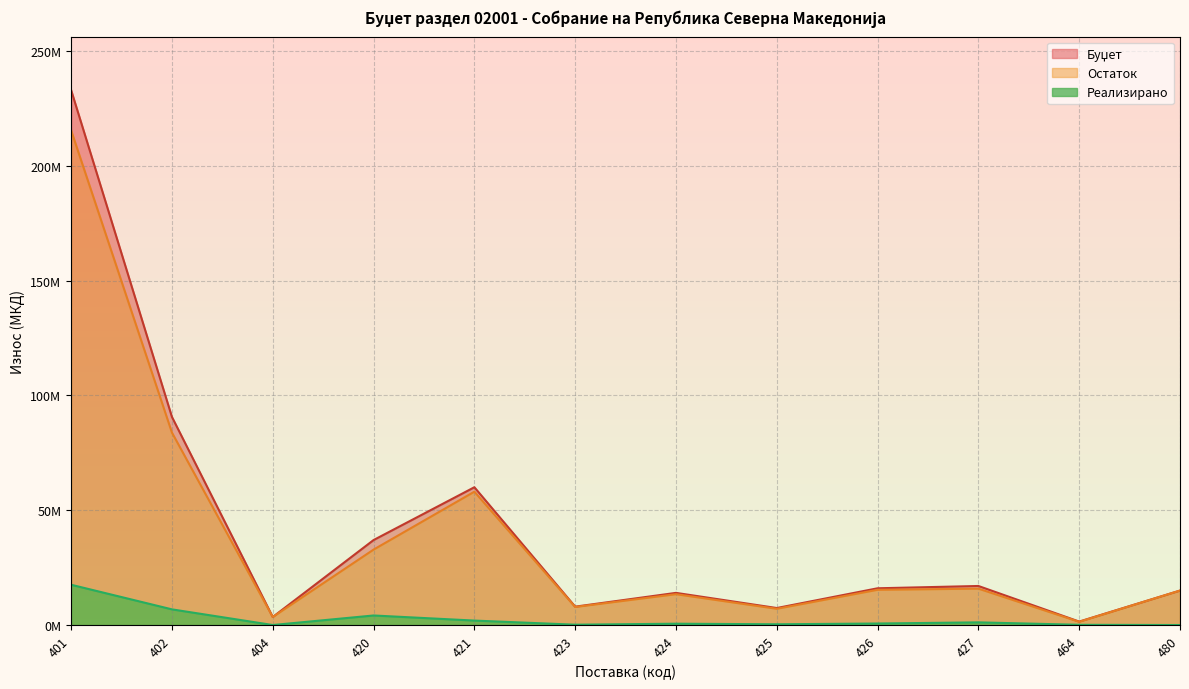

What are all the series names shown in the legend?

Буџет, Реализирано, Остаток